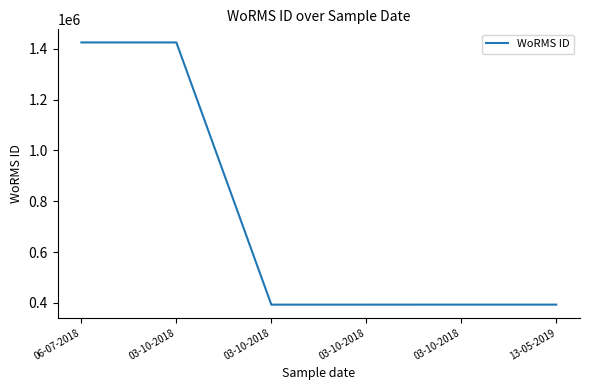

Does the chart have visible grid lines?

No